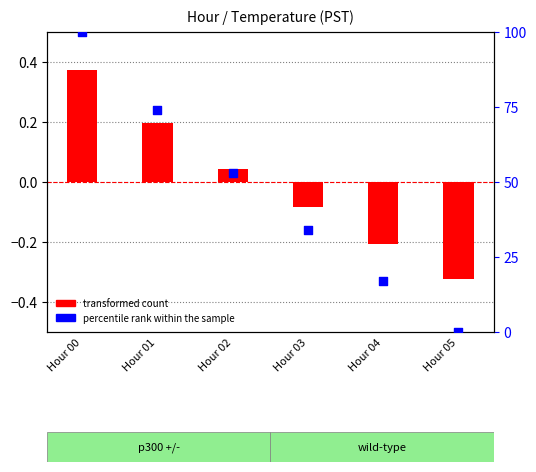

At how many categories does at least one series exceed 75?

1